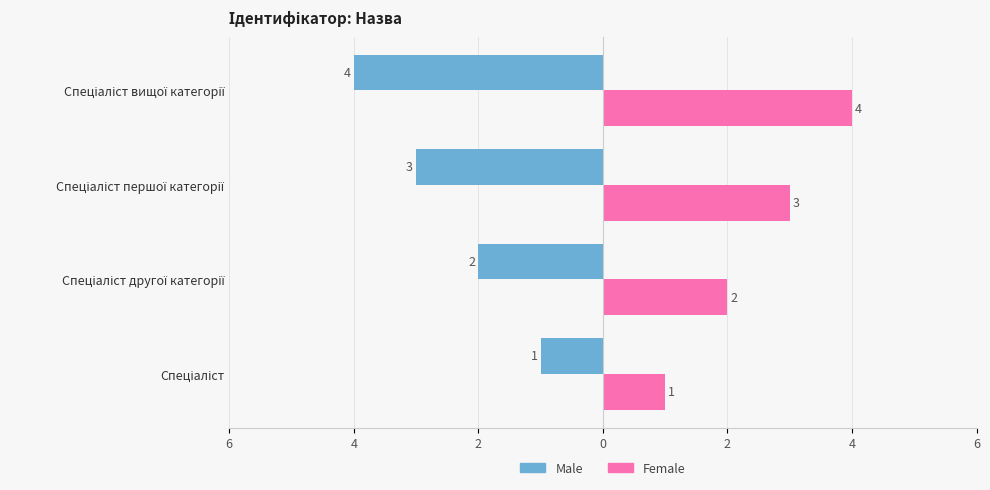

What are all the series names shown in the legend?

Male, Female